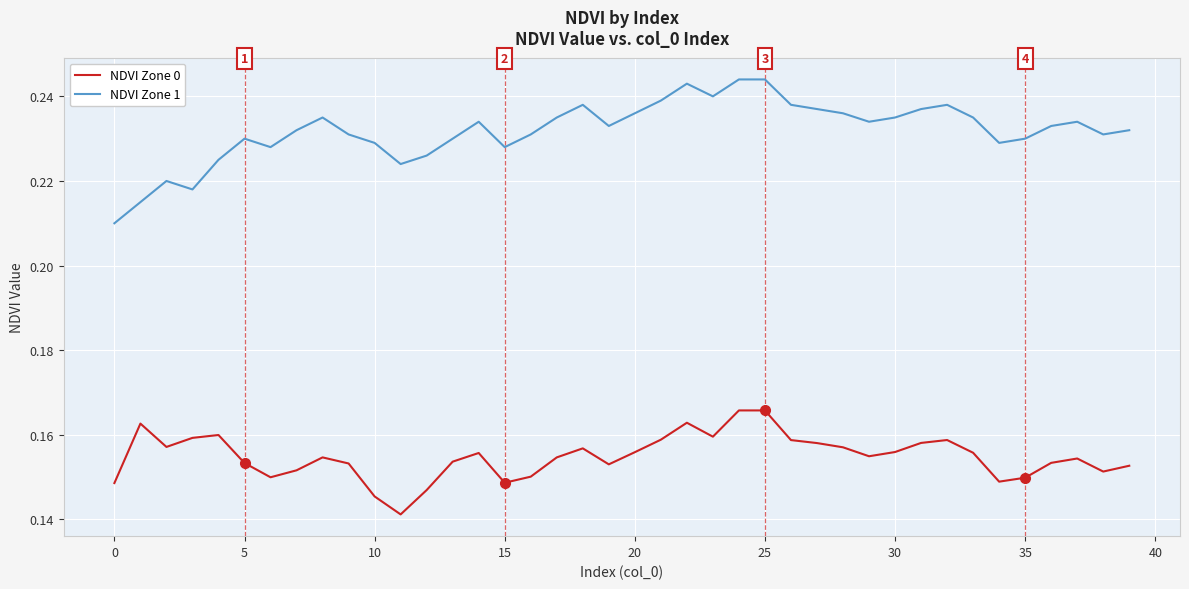

Rank the series by their maximum value, from highest to lowest.

NDVI Zone 1, NDVI Zone 0